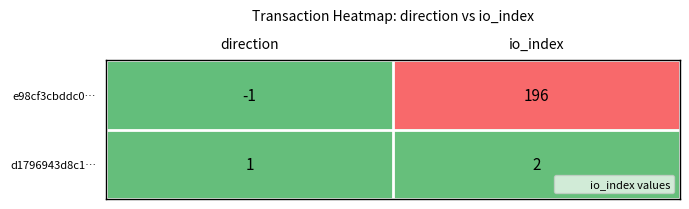

Rank the series by their maximum value, from highest to lowest.

e98cf3cbddc0…, d1796943d8c1…